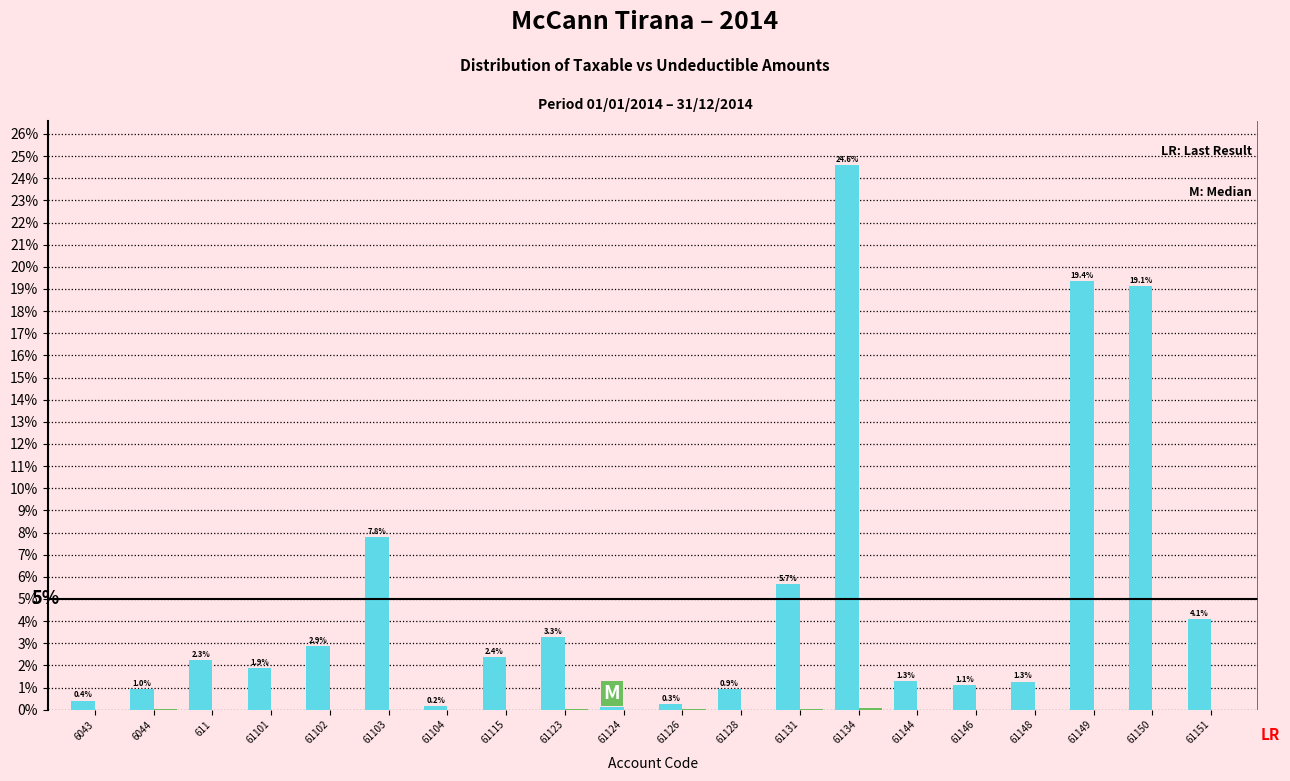

Which category has the highest value across all series?

61134